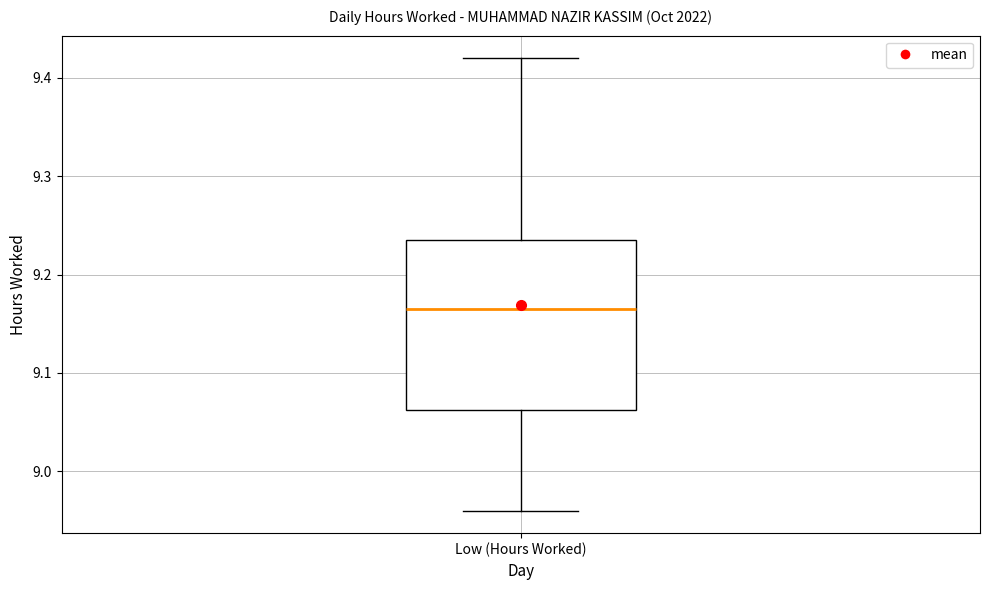

Read this box plot against the y-axis: the position of the median line, the range covered by the box, and the ends of both whiskers. The values are not printed on the chart, so give them approximately, as read against the axis.

median 9.17, box 9.06 to 9.24, whiskers 8.96 to 9.42